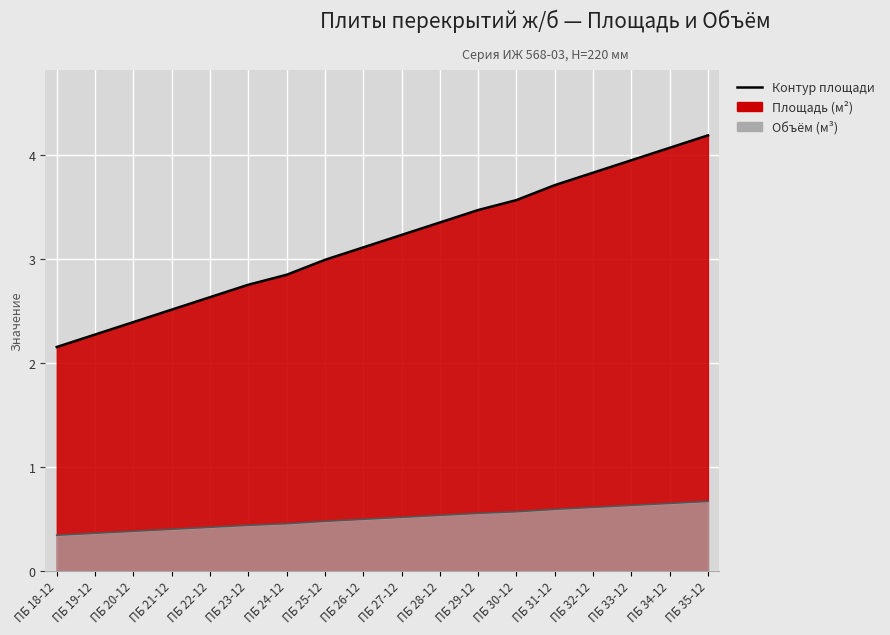

What is the value of the Площадь (м²) point at the 6th from the left?

2.8